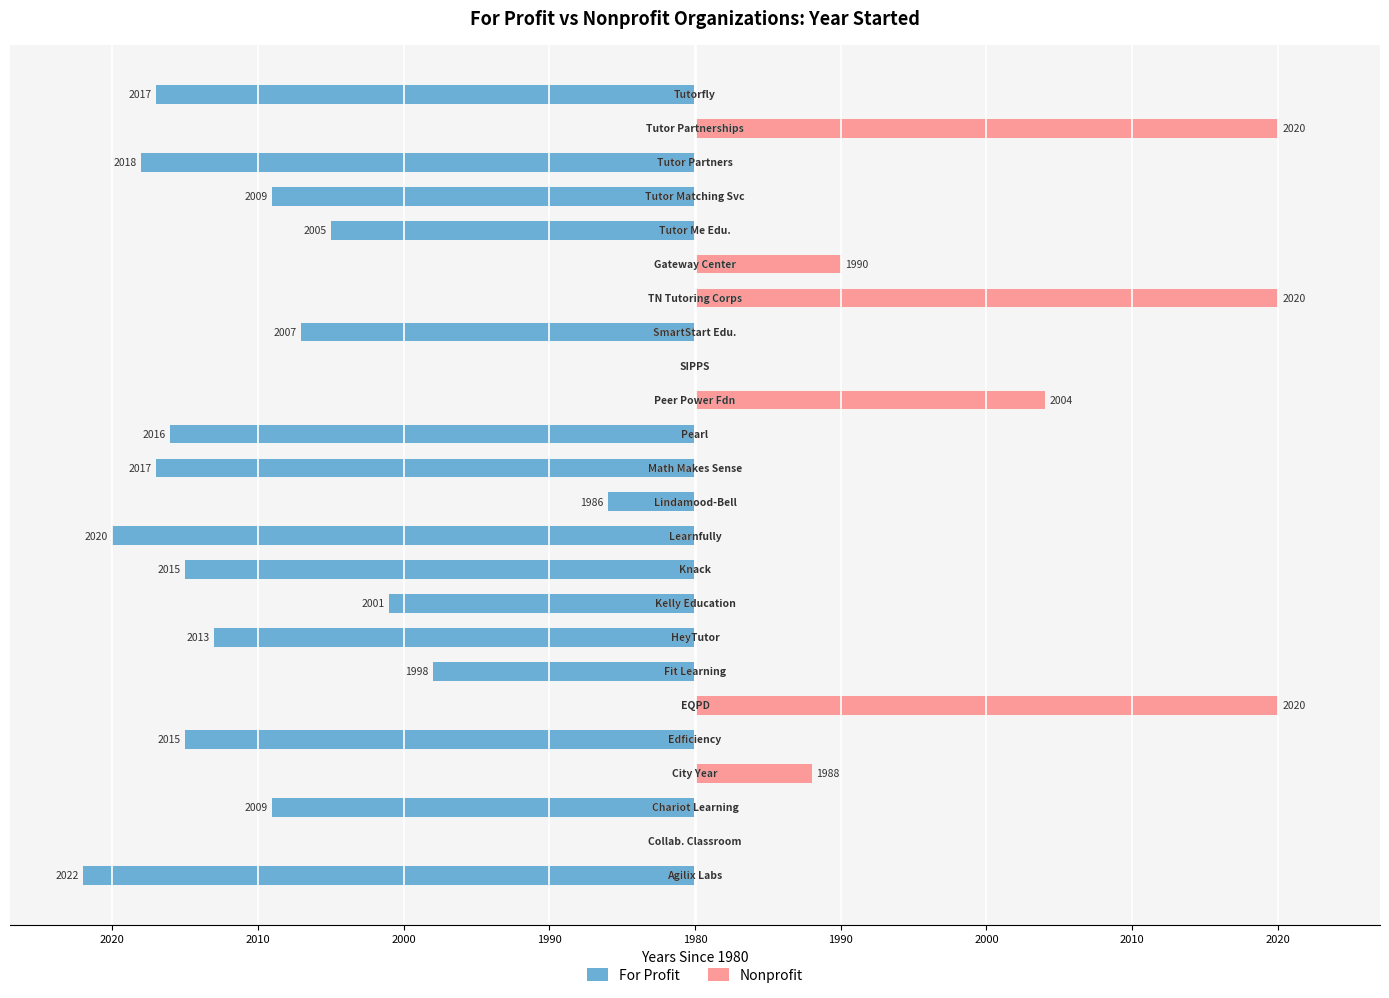

What is the difference between the highest and lowest values at 1980?

35